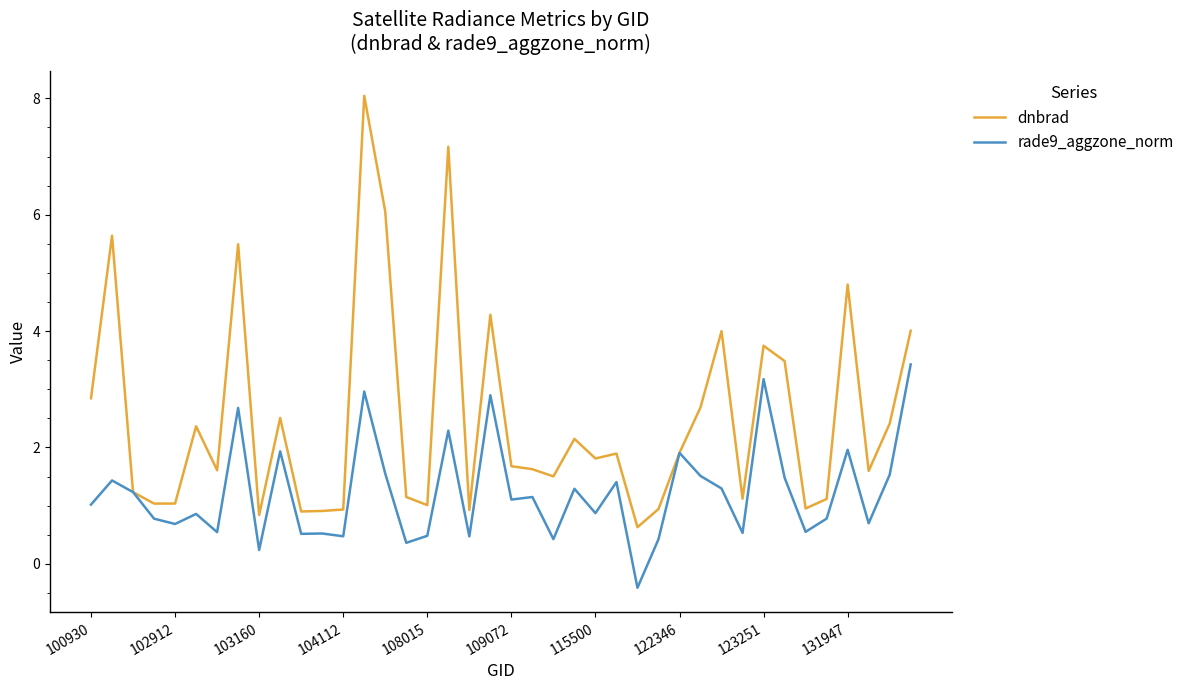

Is this an area chart (filled region under the line)?

No